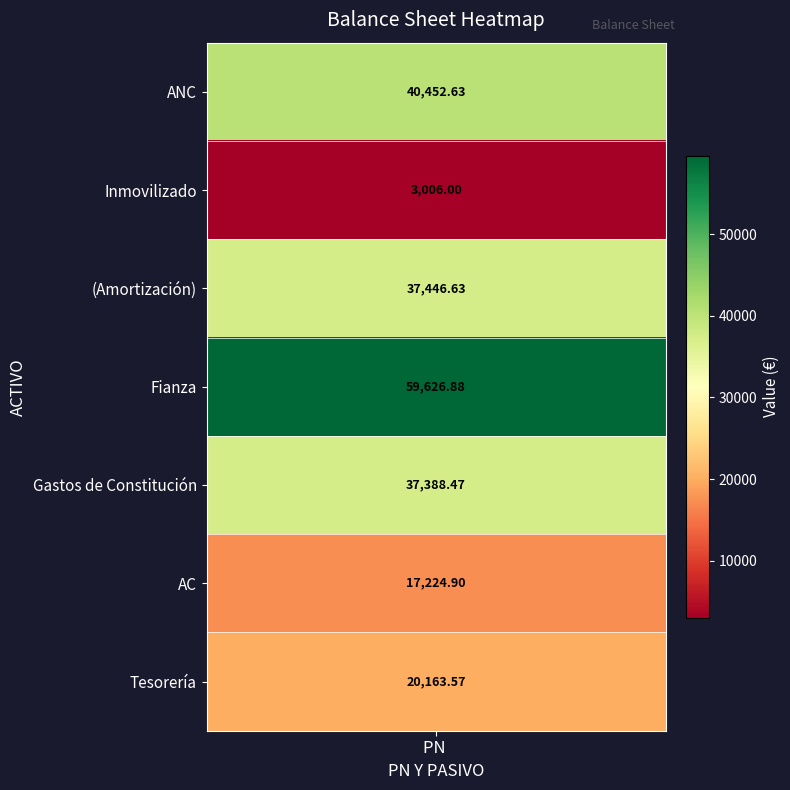

Approximately how many times larger is the value at Tesorería compared to Inmovilizado?

6.7